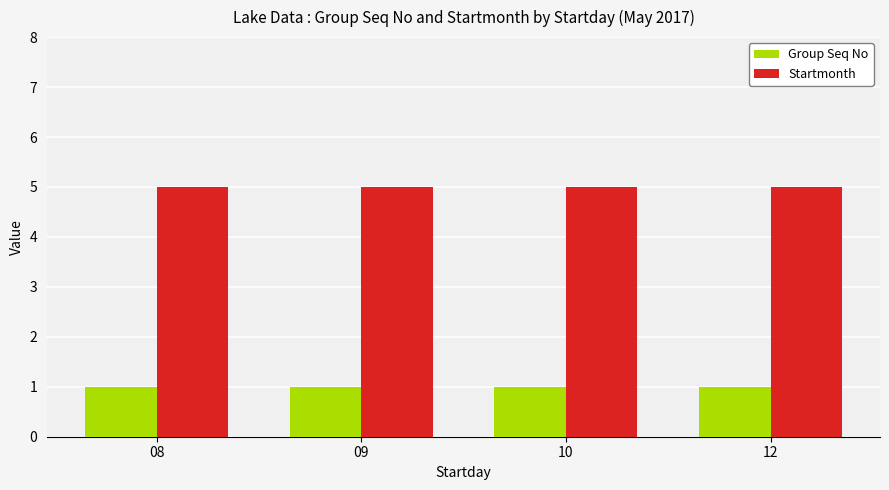

What is the highest value of the Group Seq No series?

1